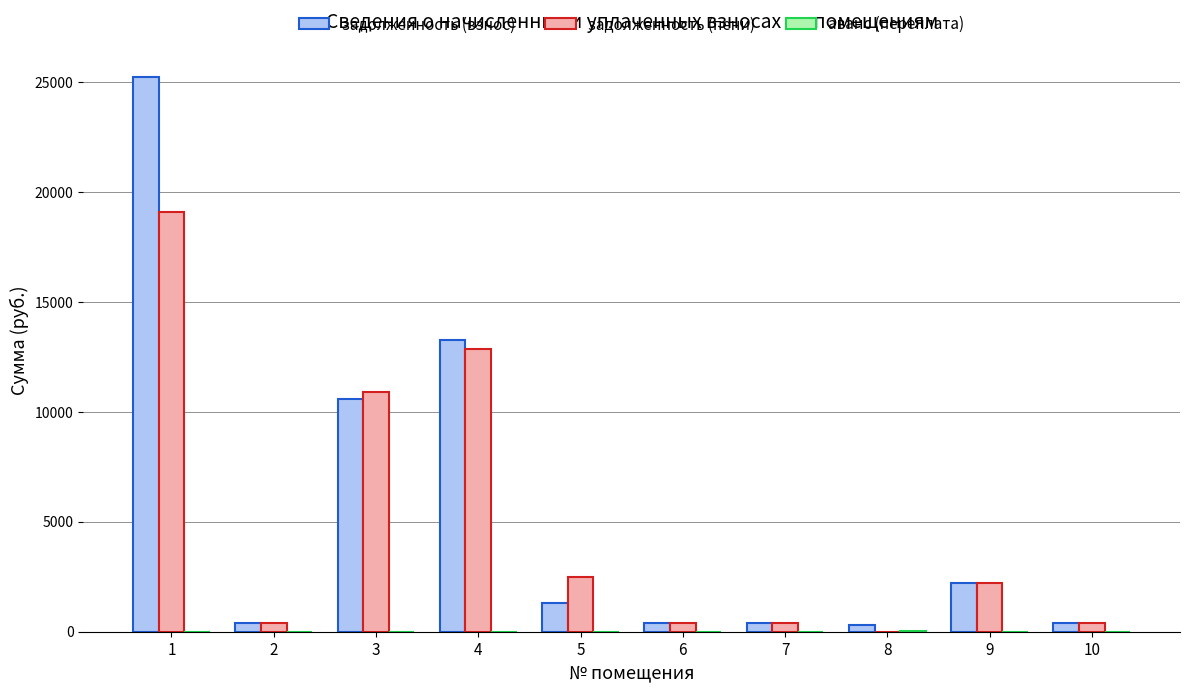

What is the total value across all series at 4?

26112.6